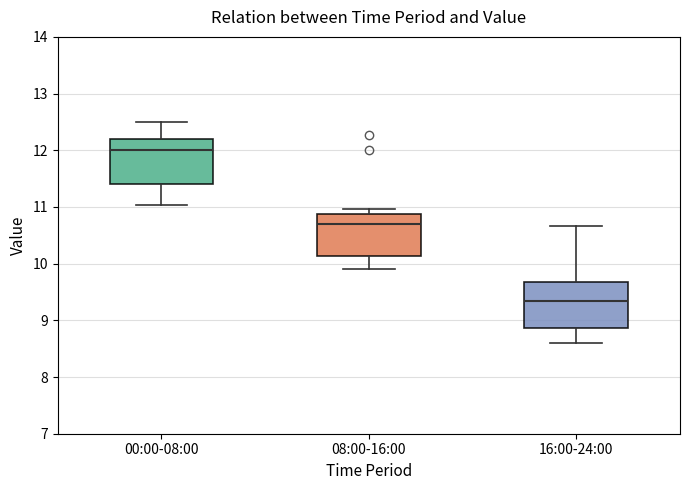

Where does the lower whisker of the box for 16:00-24:00 end on the y-axis? The values are not printed on the chart, so give them approximately, as read against the axis.

8.6